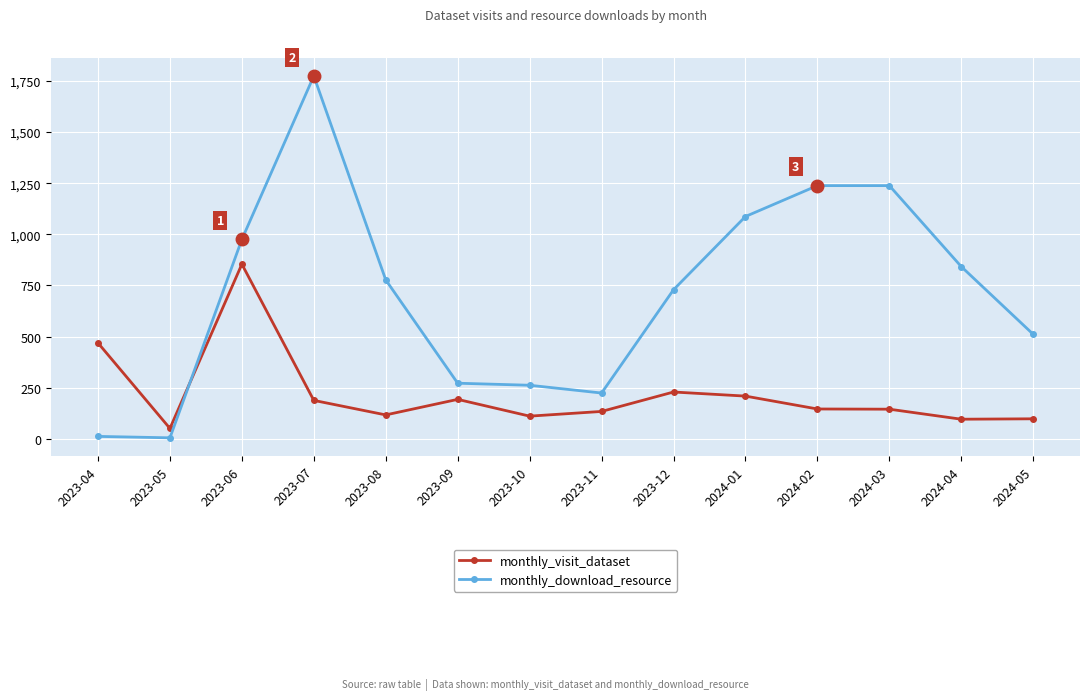

Read the monthly_visit_dataset value at 2023-12.

229